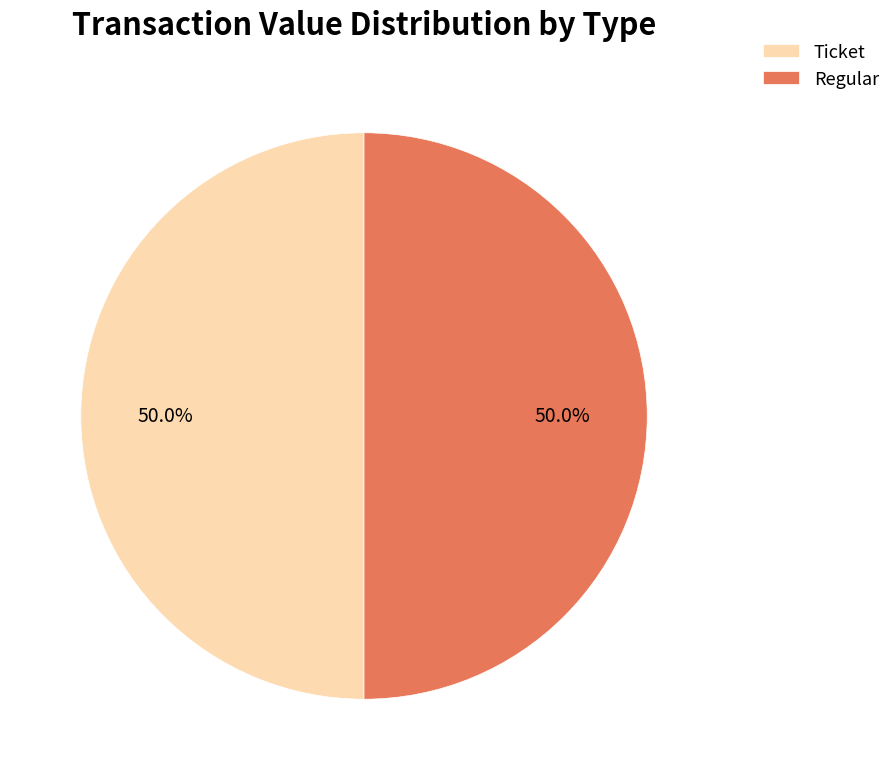

What is the ratio of the value at Ticket to the value at Regular?

1.0